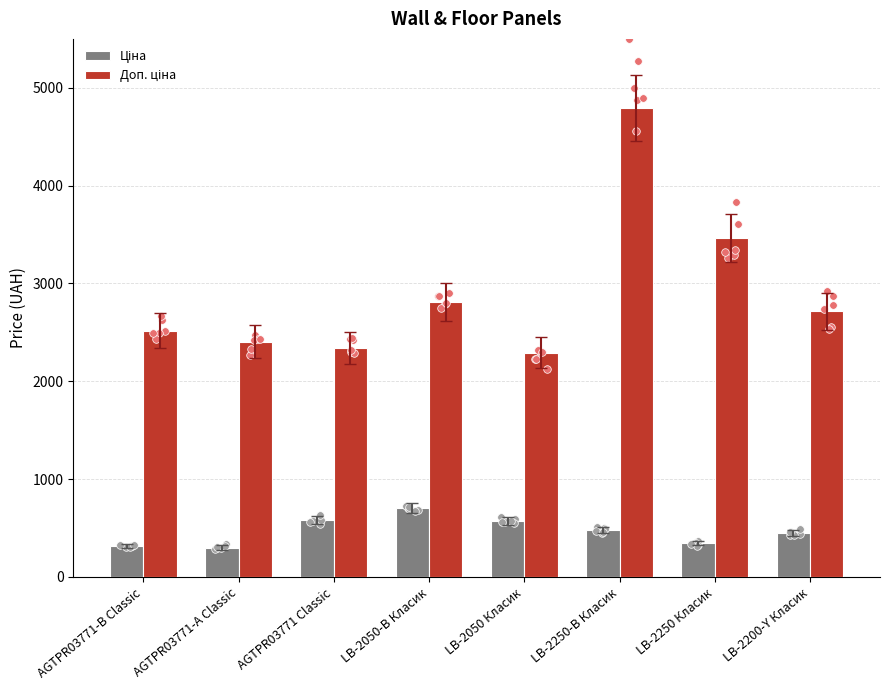

Which series has the widest spread of Y values?

Доп. ціна